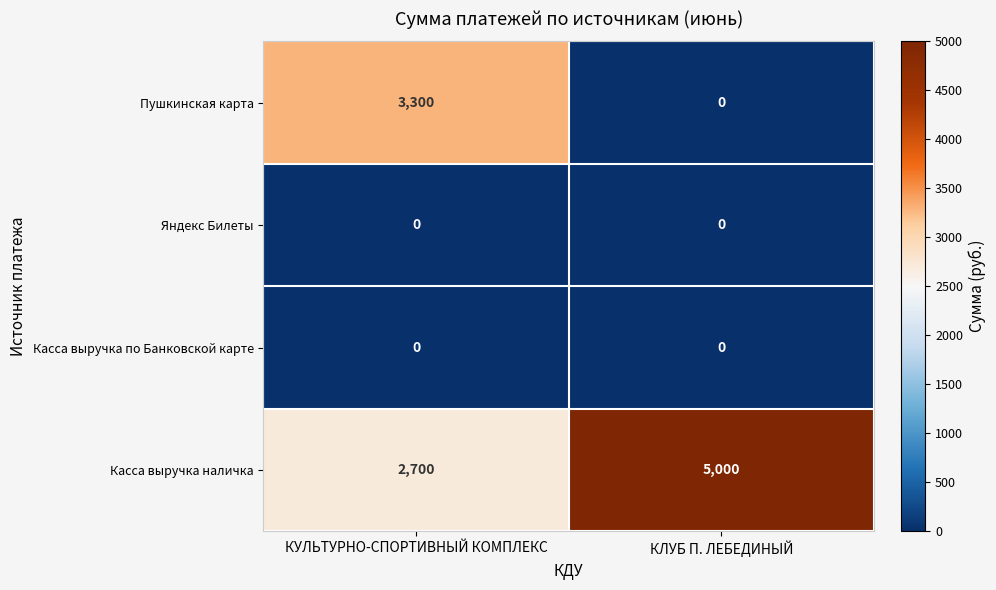

List the labels in order of Касса выручка наличка value, smallest first.

КУЛЬТУРНО-СПОРТИВНЫЙ КОМПЛЕКС, КЛУБ П. ЛЕБЕДИНЫЙ